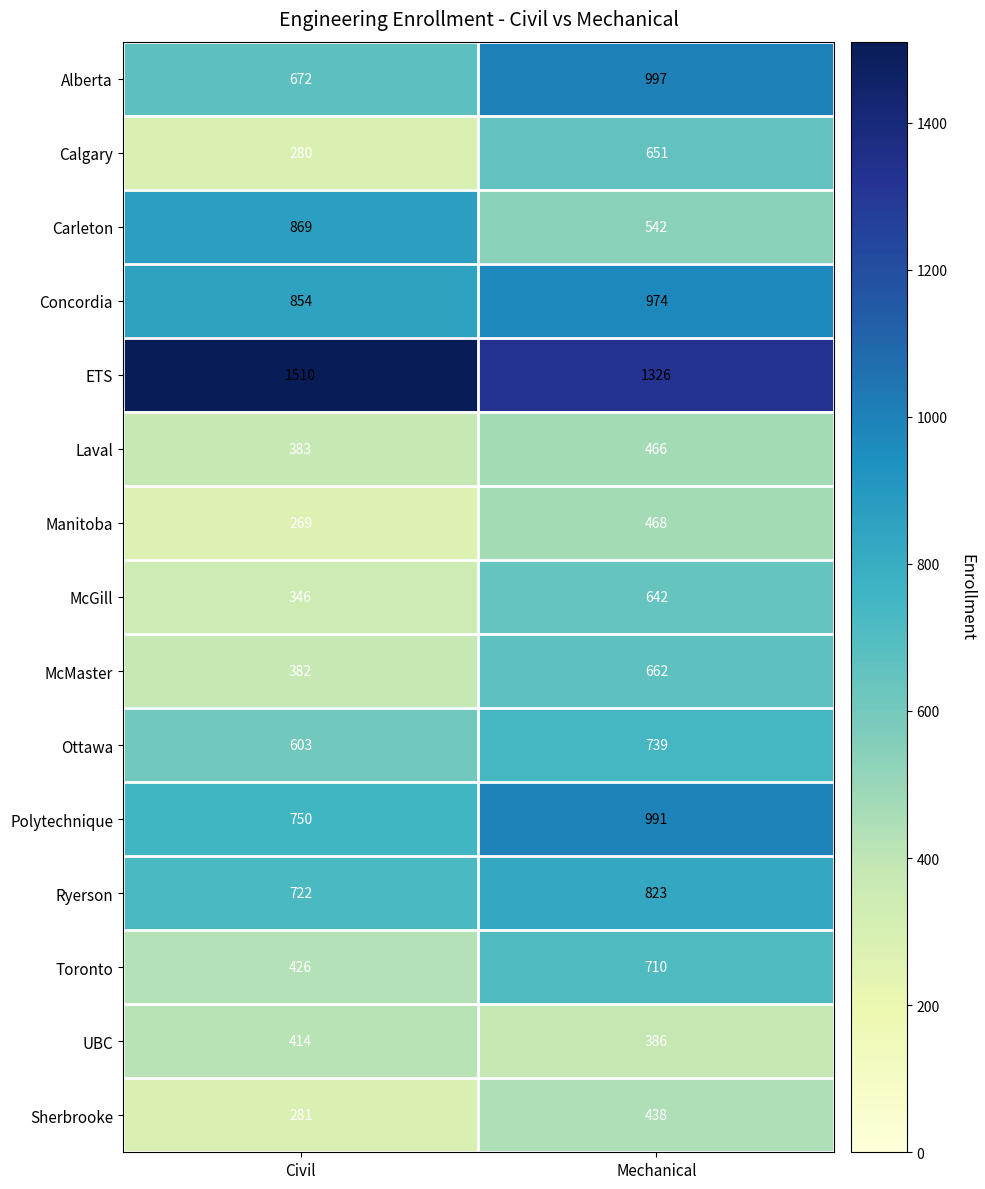

At which label does Ottawa reach its minimum?

Civil